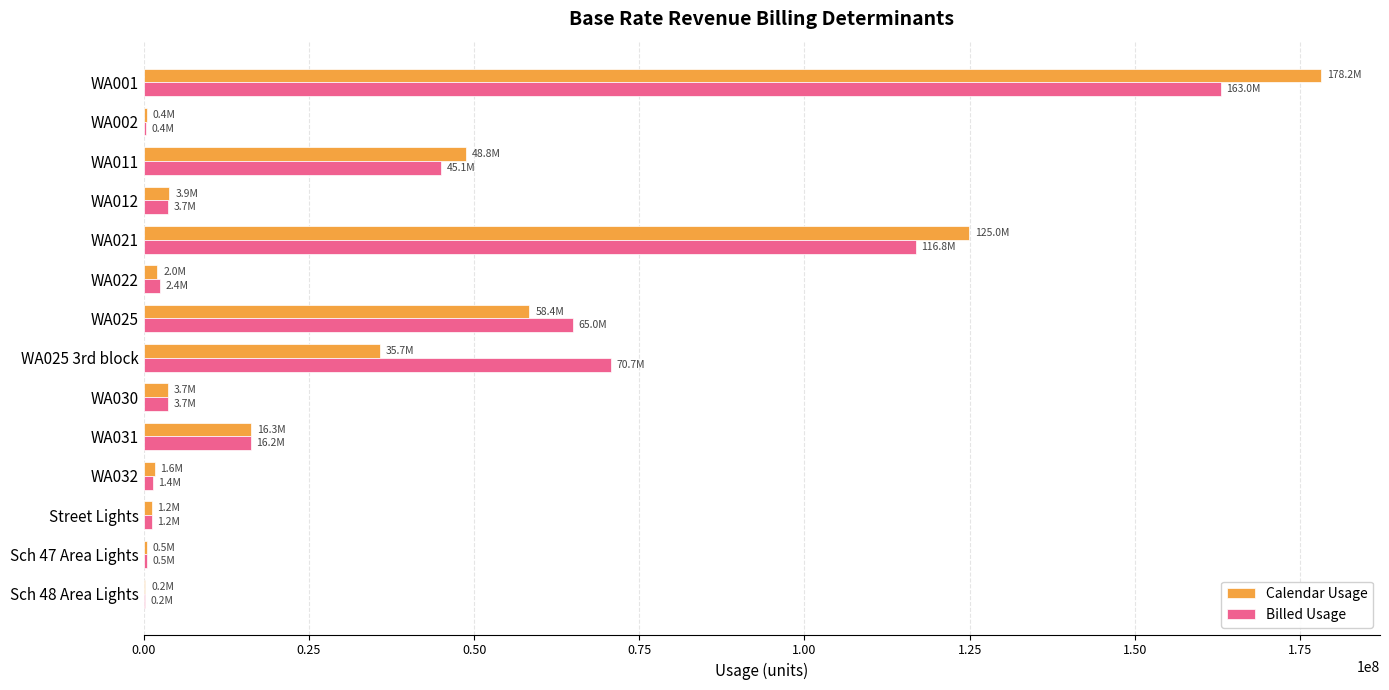

What are all the series names shown in the legend?

Calendar Usage, Billed Usage